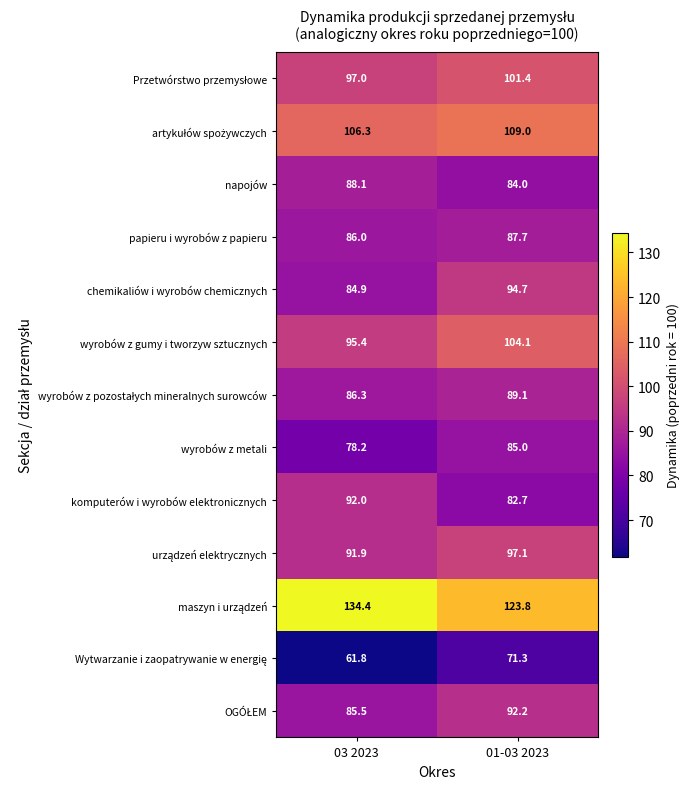

What is the difference between the napojów values at 03 2023 and 01-03 2023?

4.1